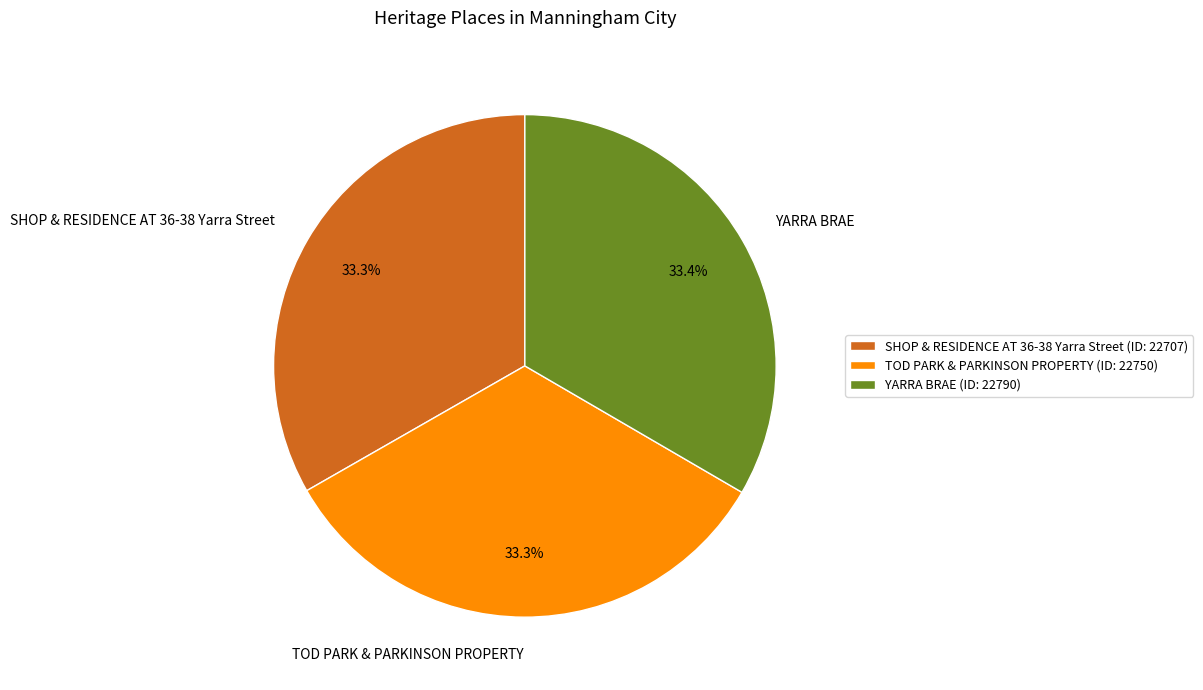

Is it true that YARRA BRAE is 39% of the pie?

False